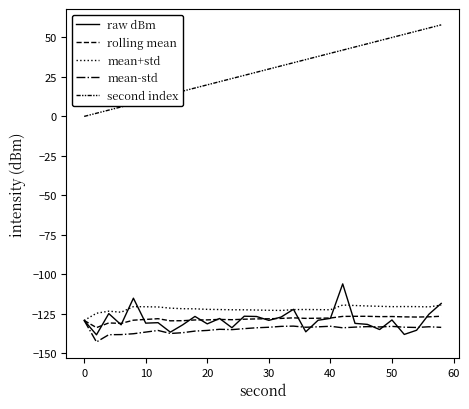

How many lines are shown in the chart?

5